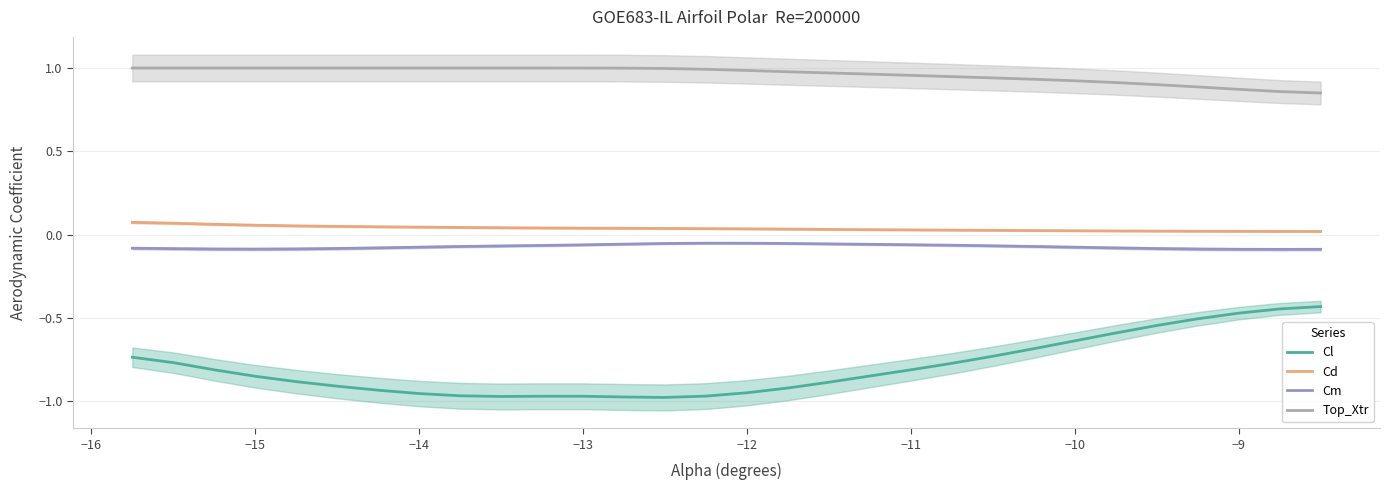

True or false: Top_Xtr and Cl intersect in this chart.

False